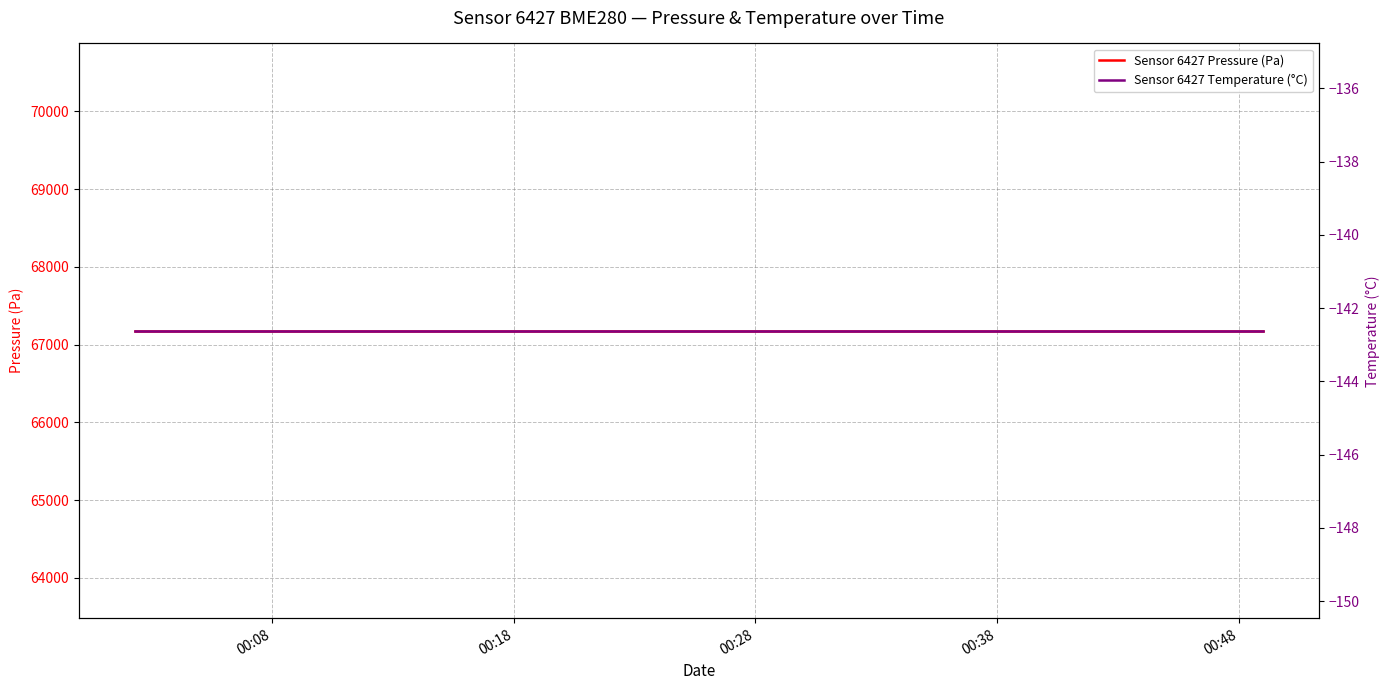

What is the label of the 5th point from the left?

00:48